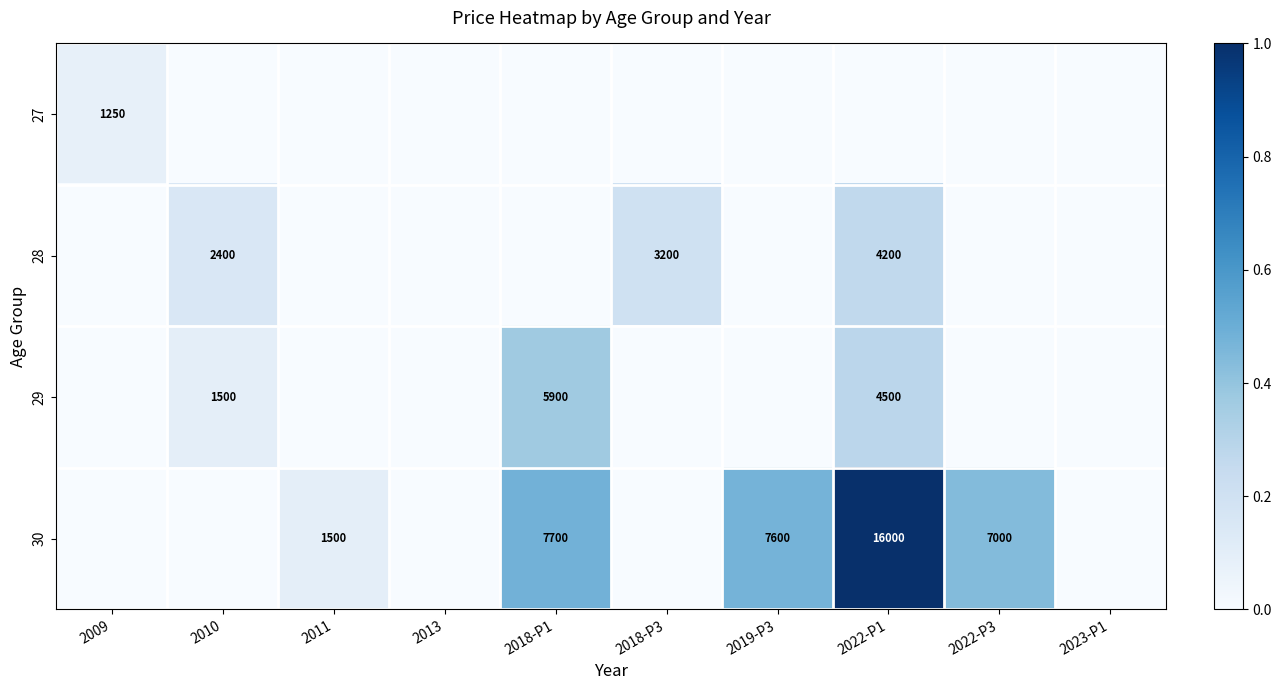

The value of 30 at 2011 is 971. True or false?

False